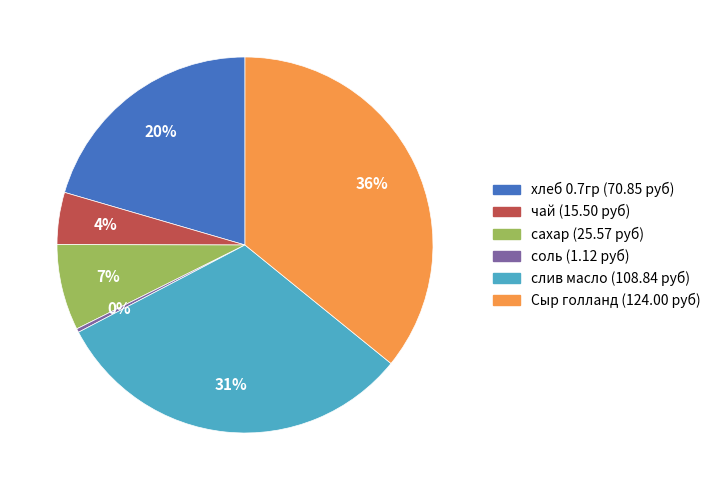

To the nearest percent, what is the average slice percentage?

17%